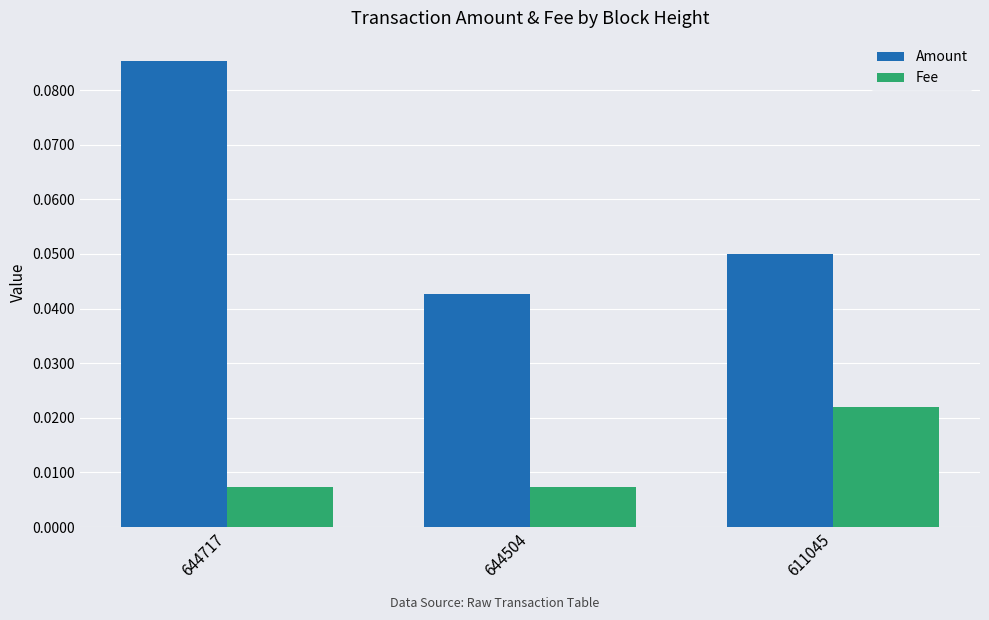

At how many categories does at least one series exceed 0?

3